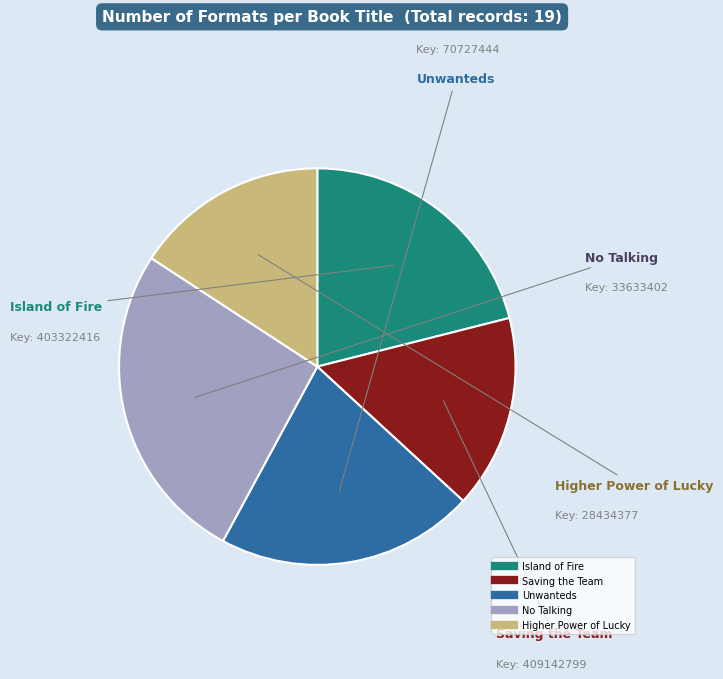

Does Saving the Team represent more than half of the total?

No